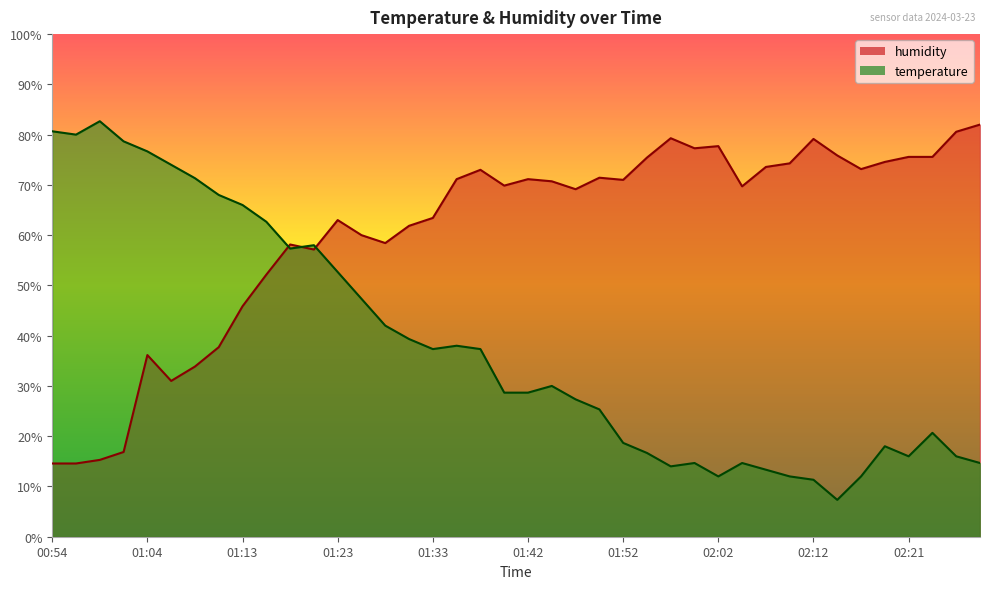

How many values in the temperature series exceed 30?

20